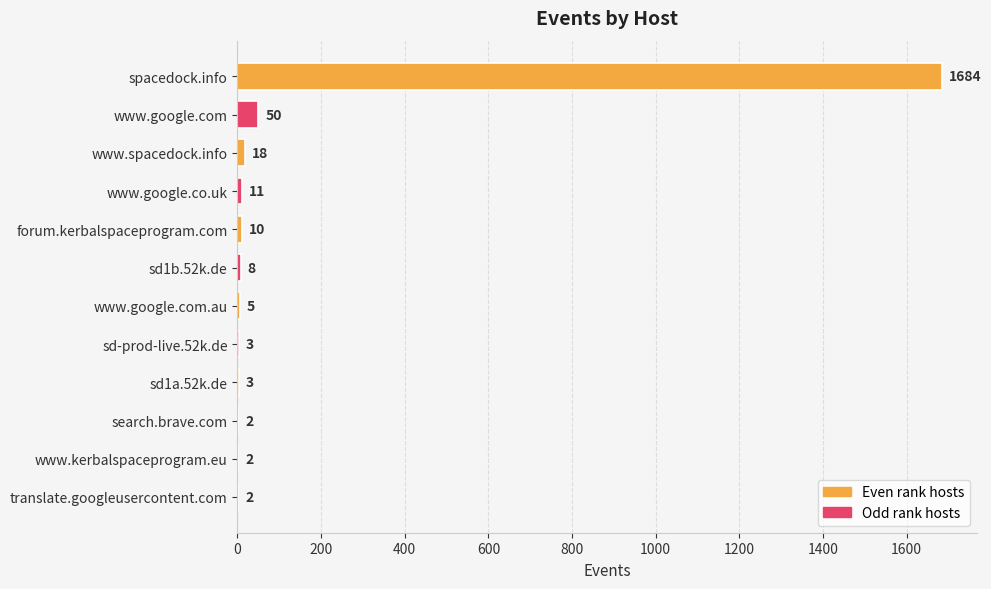

Which has a higher value, www.kerbalspaceprogram.eu or www.google.com?

www.google.com